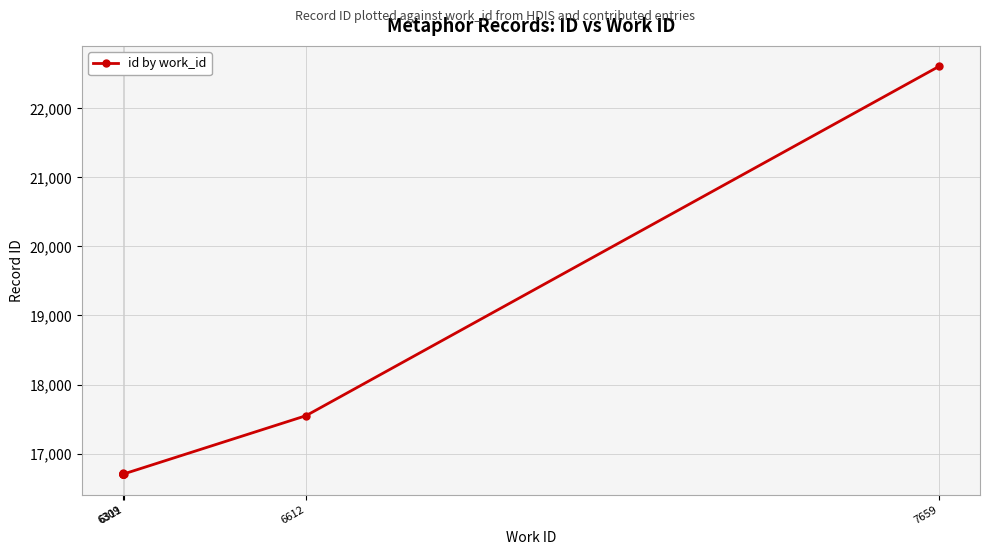

The value at 6309 is 16710. True or false?

True